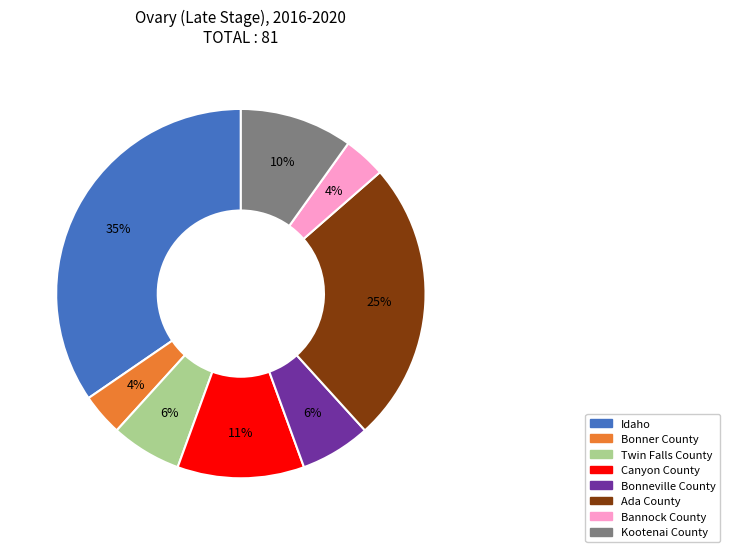

How many slices are in this pie chart?

8